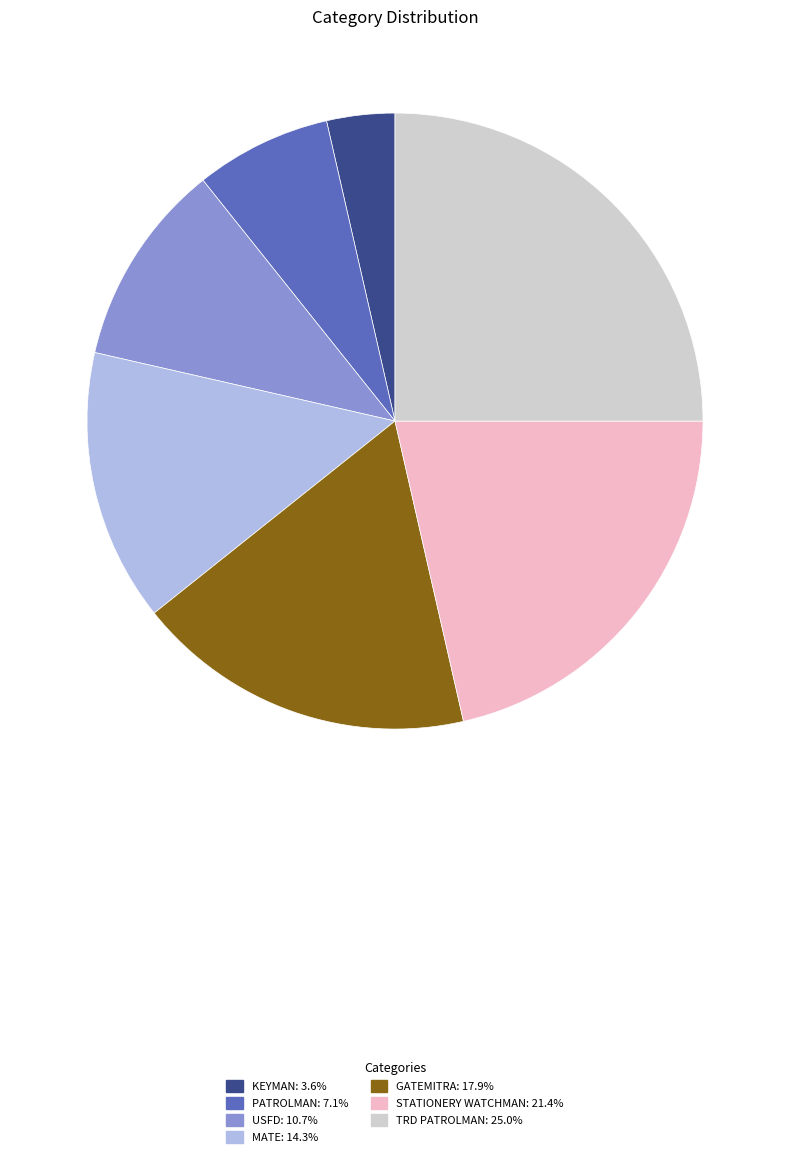

Is KEYMAN the majority of the pie?

No